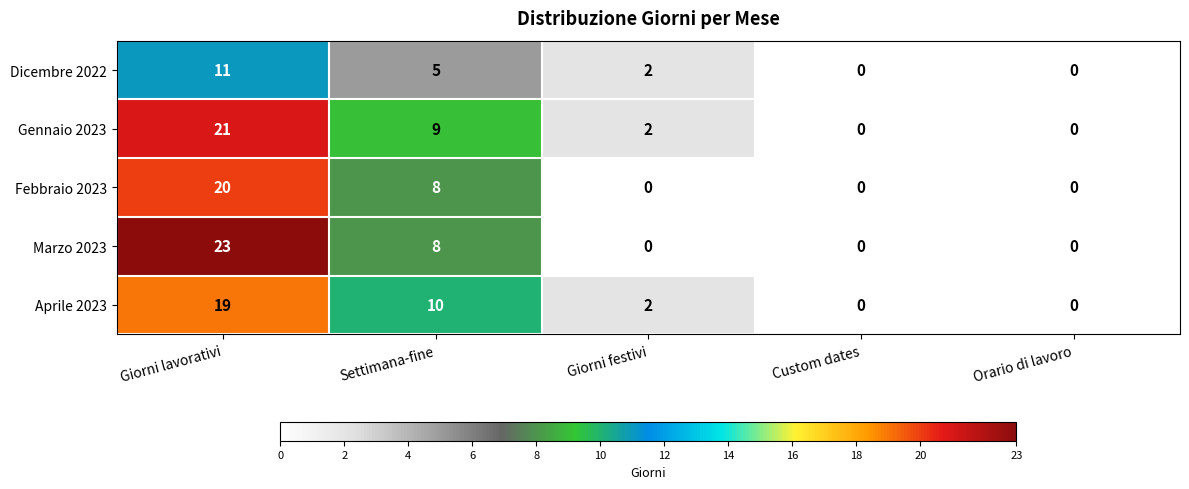

What is the greatest value displayed?

23